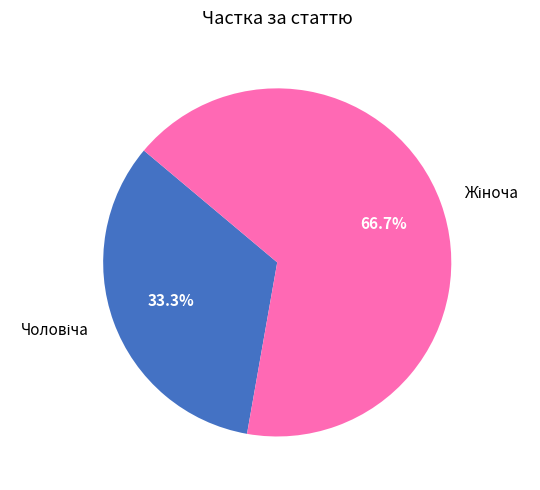

Is there any slice that represents more than half of the pie?

Yes